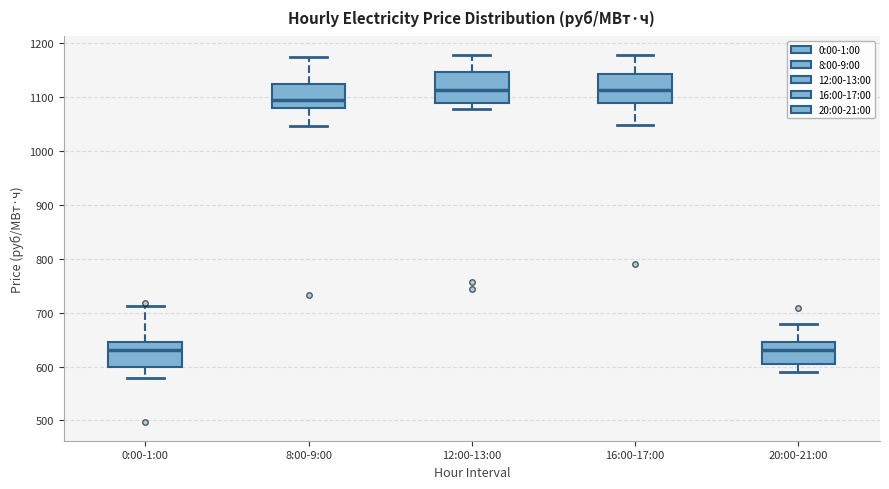

Where does the median line of the box for 20:00-21:00 sit on the y-axis? The values are not printed on the chart, so give them approximately, as read against the axis.

630